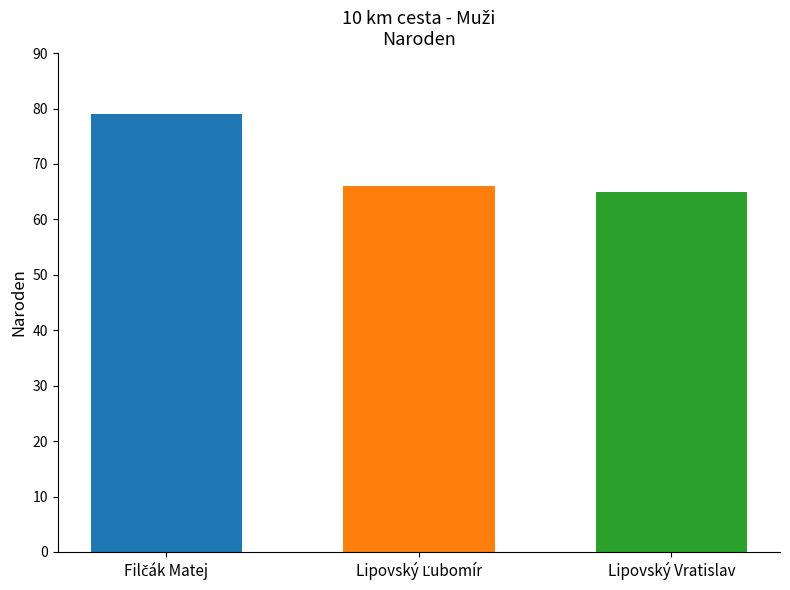

What is the minimum value shown in the chart?

65